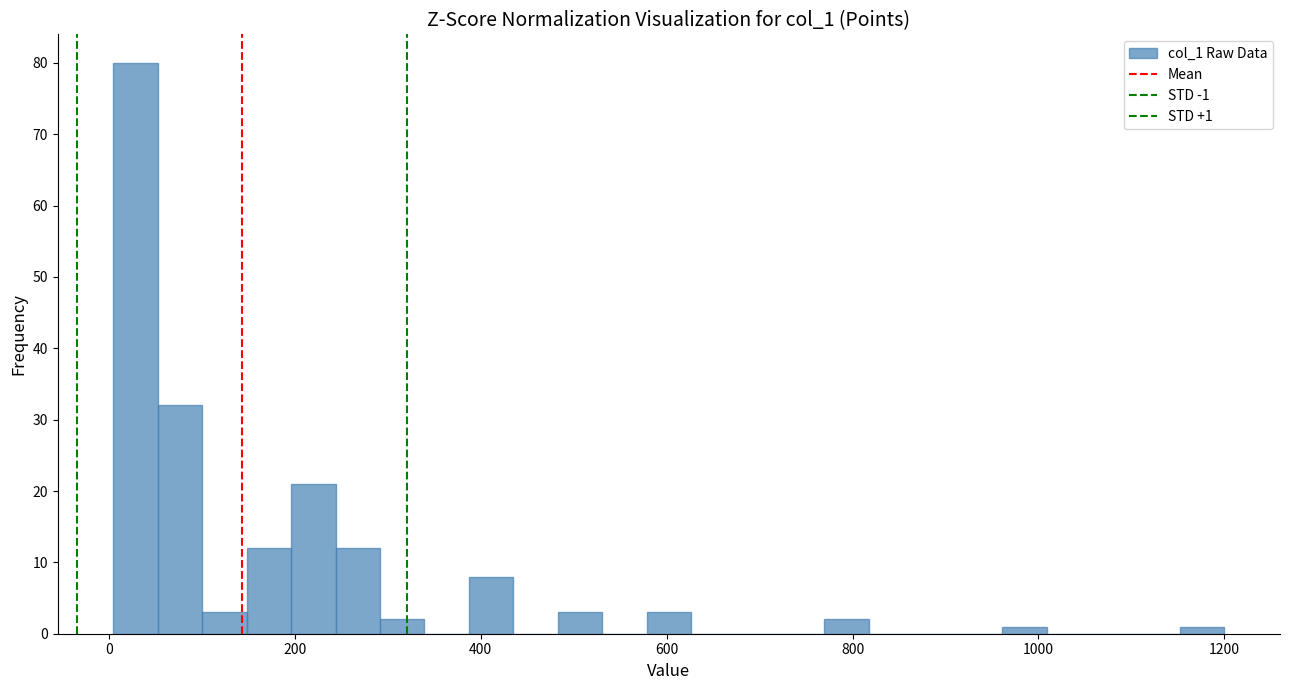

Around what value on the x-axis is the tallest bar? Give the approximate position of its centre, as read against the axis.

20